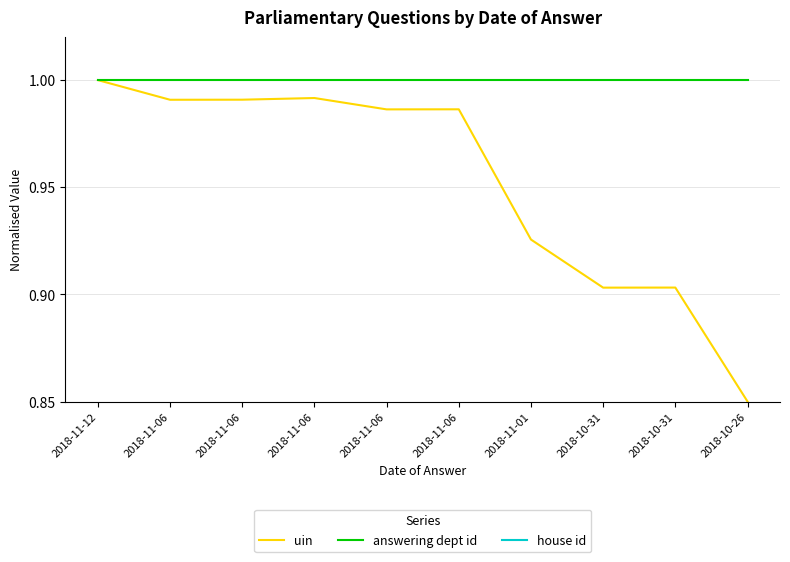

Between 2018-11-12 and 2018-11-06, which series saw the biggest shift?

uin